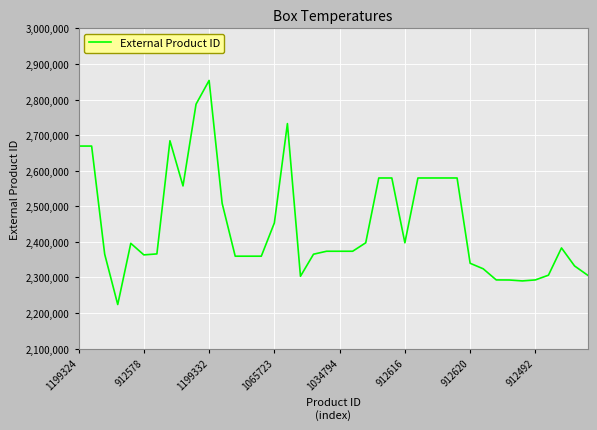

What is the minimum value shown in the chart?

2223895